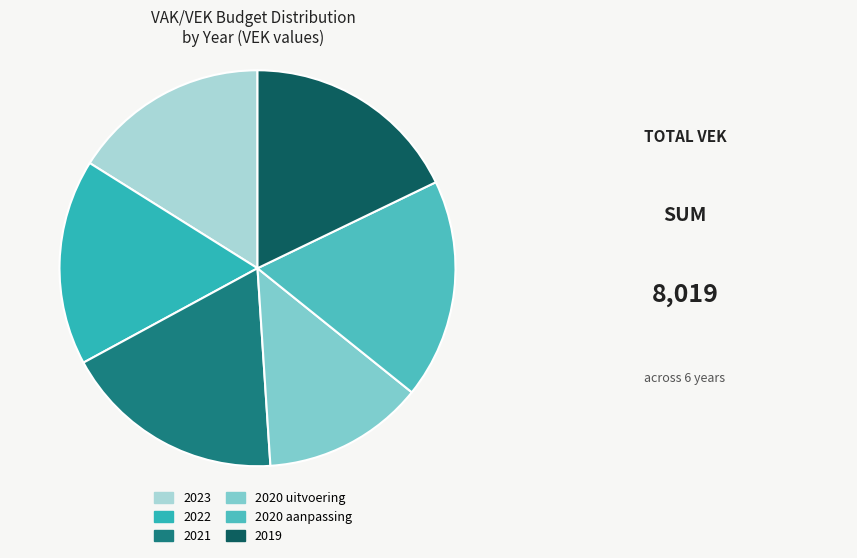

How many segments does this pie chart have?

6